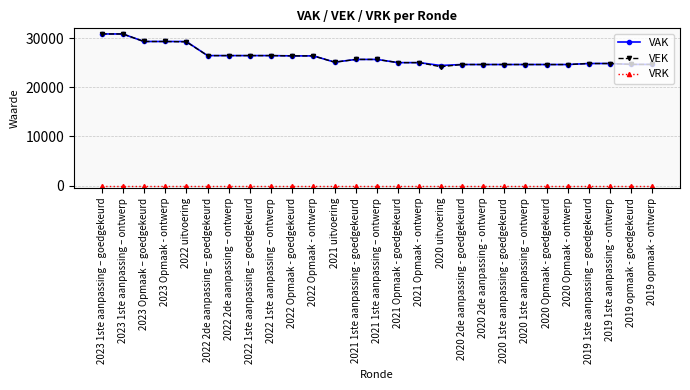

What is the label of the 15th point from the left?

2021 Opmaak - goedgekeurd